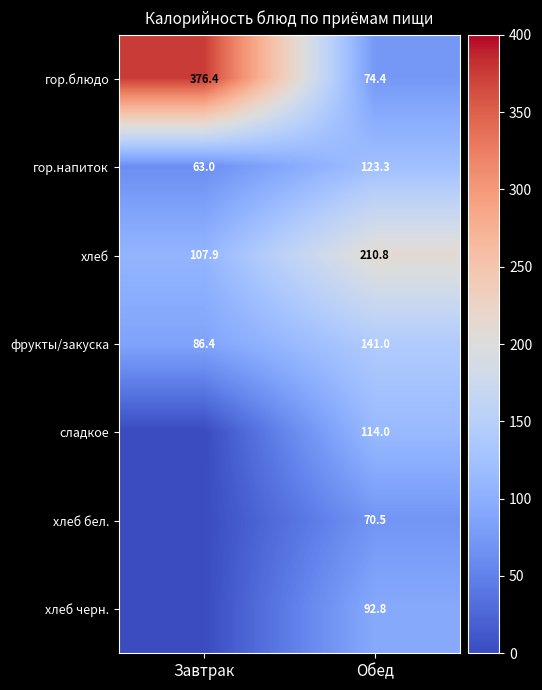

What is the maximum value shown in the chart?

376.4